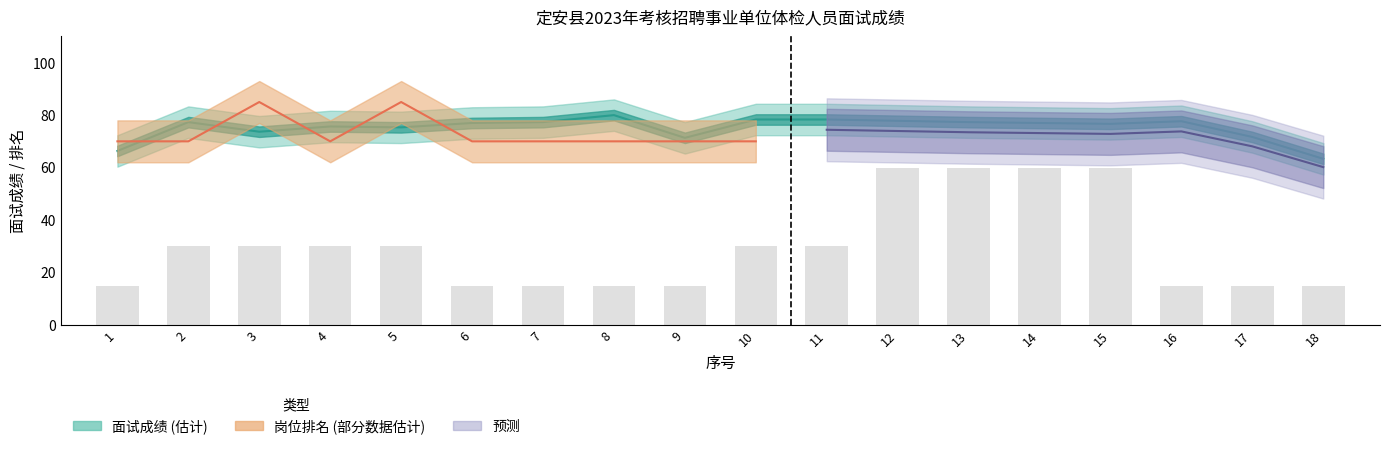

What is the difference between the maximum and minimum values?

45